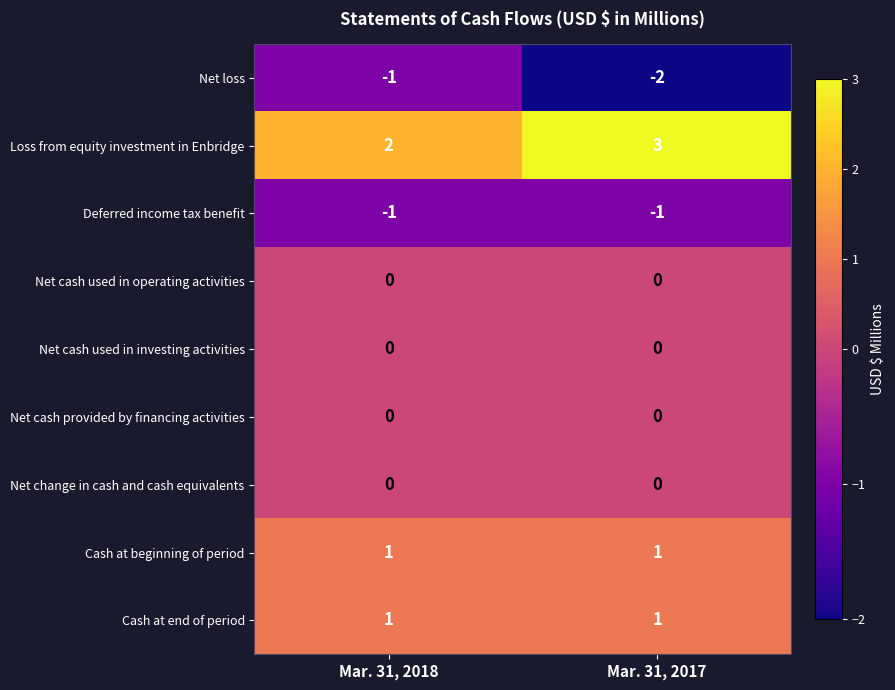

Reading left to right, what are all the values shown in this chart?

Net loss: Mar. 31, 2018=-1	Mar. 31, 2017=-2
Loss from equity investment in Enbridge: Mar. 31, 2018=2	Mar. 31, 2017=3
Deferred income tax benefit: Mar. 31, 2018=-1	Mar. 31, 2017=-1
Net cash used in operating activities: Mar. 31, 2018=0	Mar. 31, 2017=0
Net cash used in investing activities: Mar. 31, 2018=0	Mar. 31, 2017=0
Net cash provided by financing activities: Mar. 31, 2018=0	Mar. 31, 2017=0
Net change in cash and cash equivalents: Mar. 31, 2018=0	Mar. 31, 2017=0
Cash at beginning of period: Mar. 31, 2018=1	Mar. 31, 2017=1
Cash at end of period: Mar. 31, 2018=1	Mar. 31, 2017=1